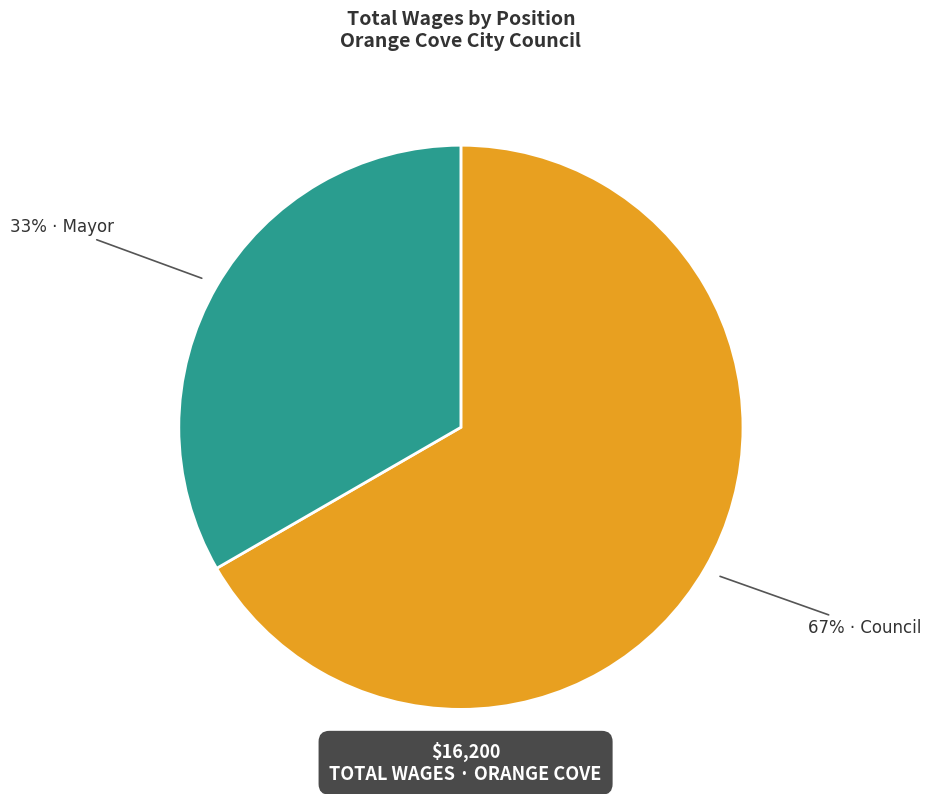

Count the number of slices in the pie.

2